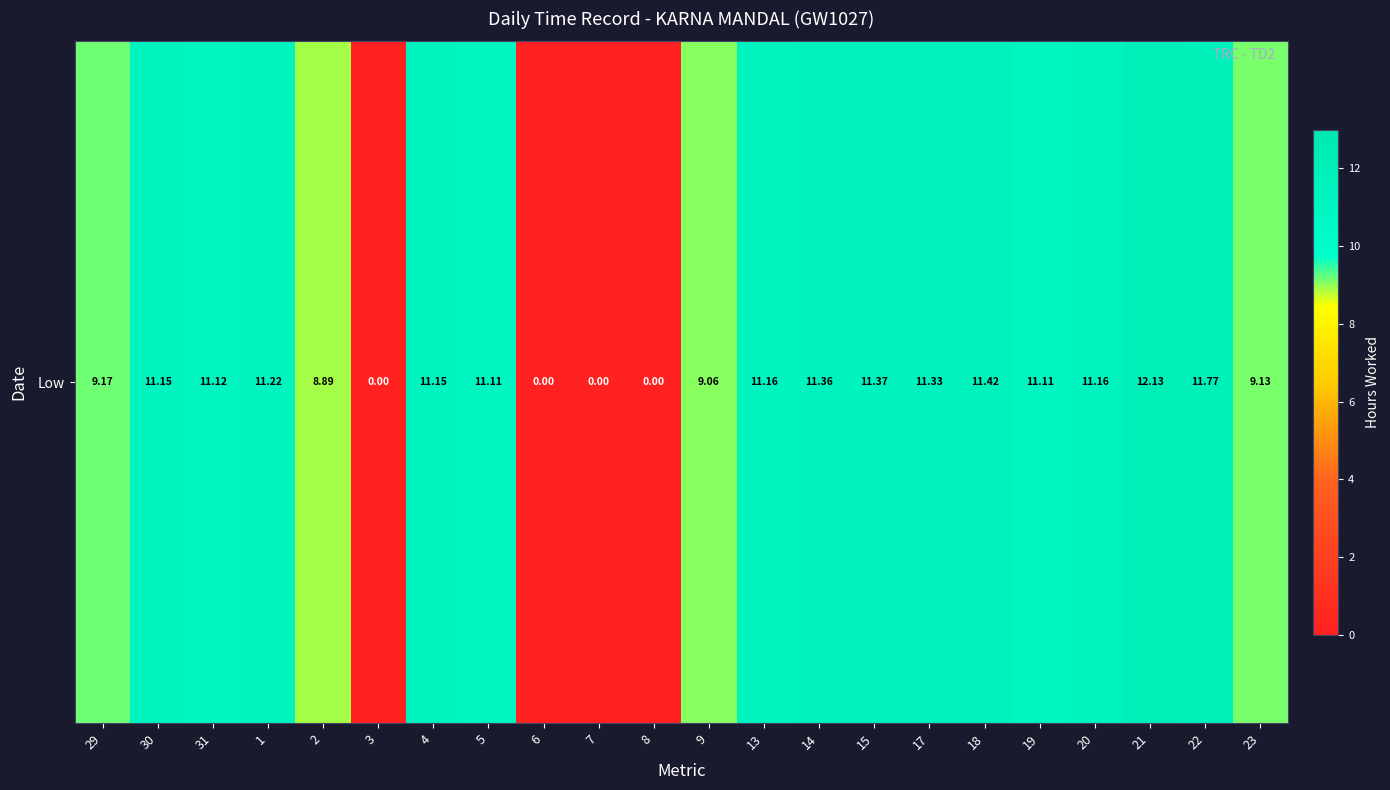

Is it true that the value at 23 is 9.1?

True